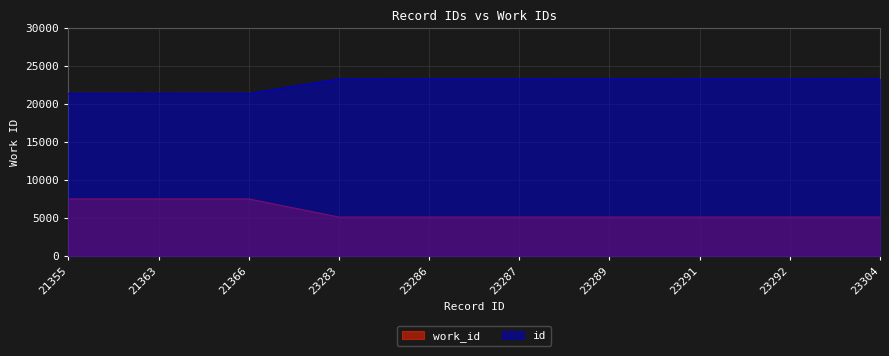

What is the difference between the id values at 21355 and 23283?

1928